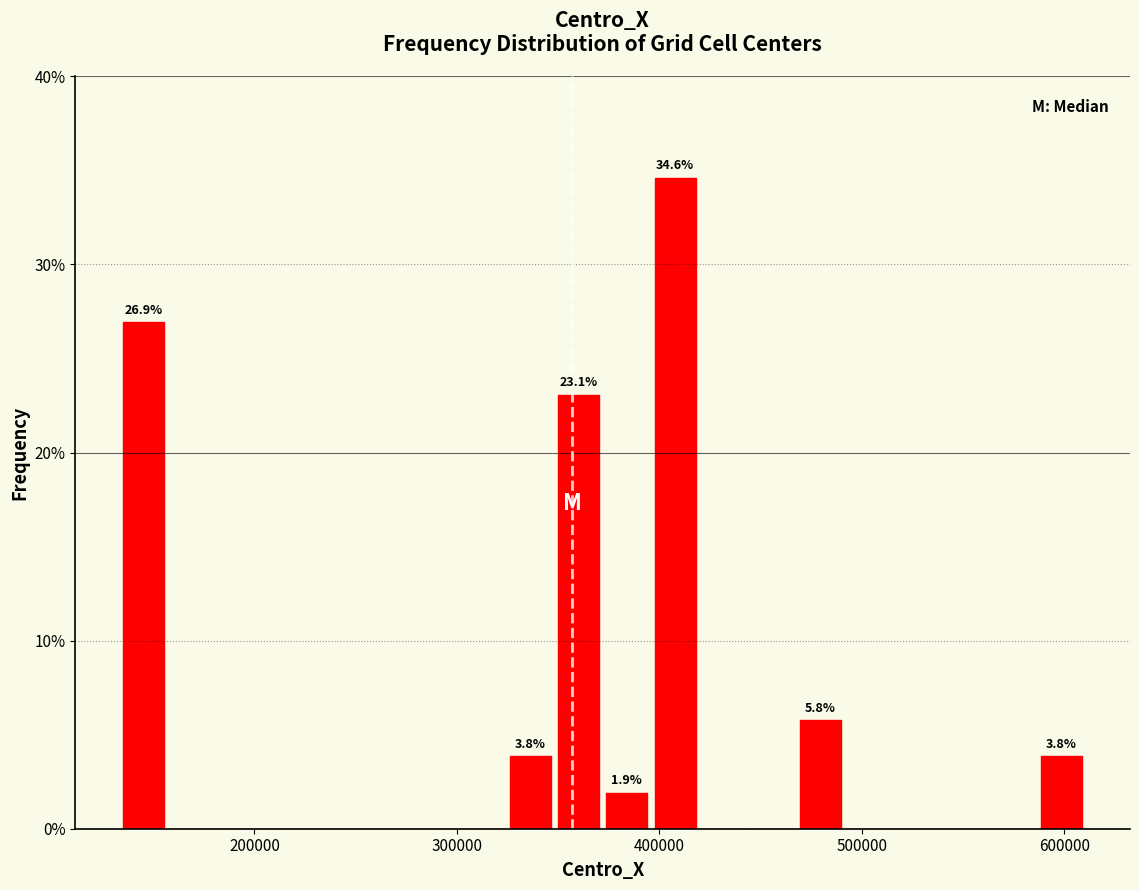

Read against the x-axis, roughly where is the centre of the tallest bar?

410000